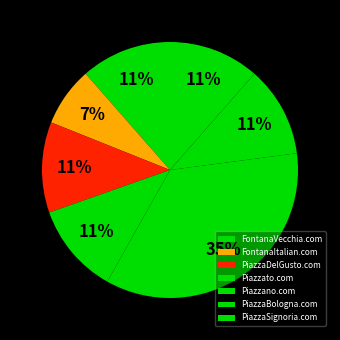

Does PiazzaSignoria.com represent more than half of the total?

No